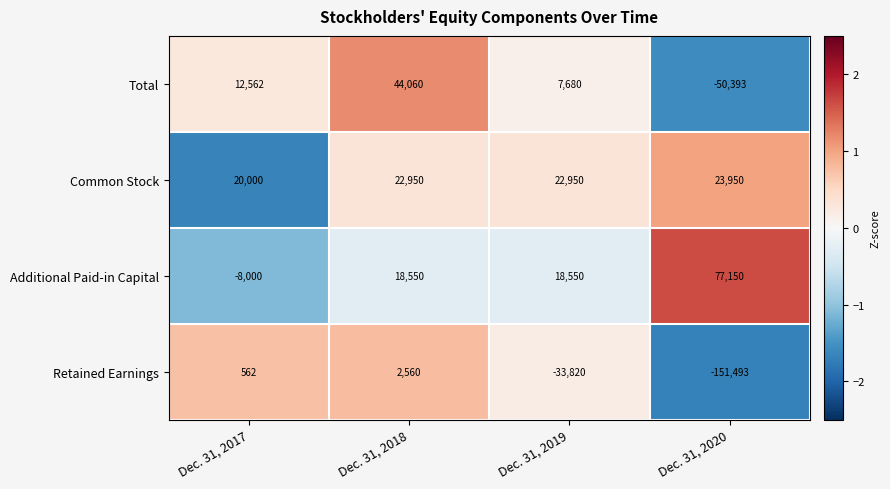

Reading right to left, list all the values displayed in this chart.

Total: -50393	7680	44060	12562
Common Stock: 23950	22950	22950	20000
Additional Paid-in Capital: 77150	18550	18550	-8000
Retained Earnings: -151493	-33820	2560	562